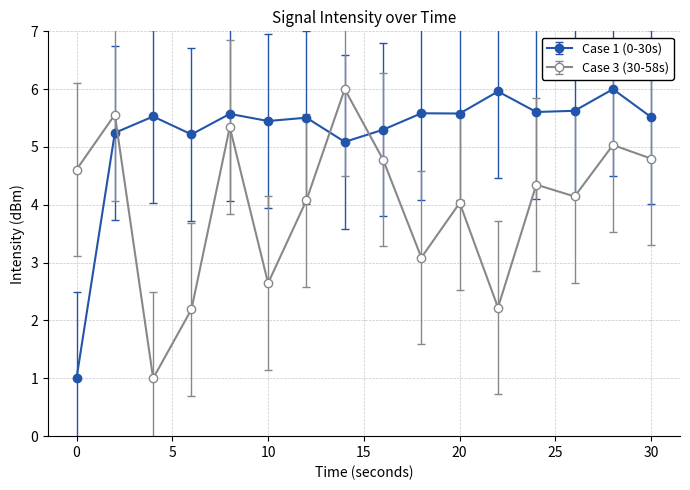

After their last crossing, which series has the higher values: Case 3 (30-58s) or Case 1 (0-30s)?

Case 1 (0-30s)